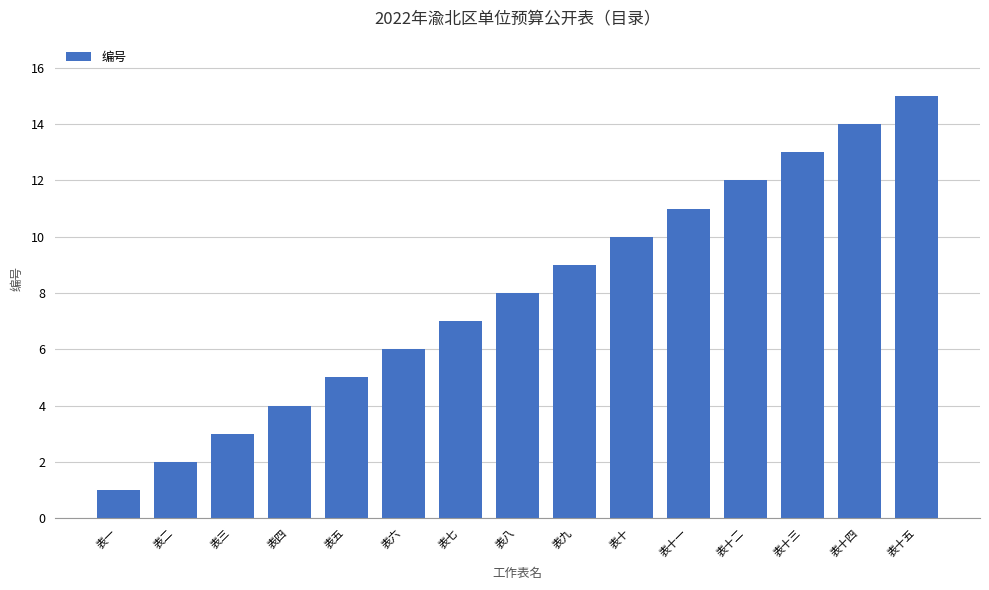

What is the change in value from 表二 to 表七?

+5